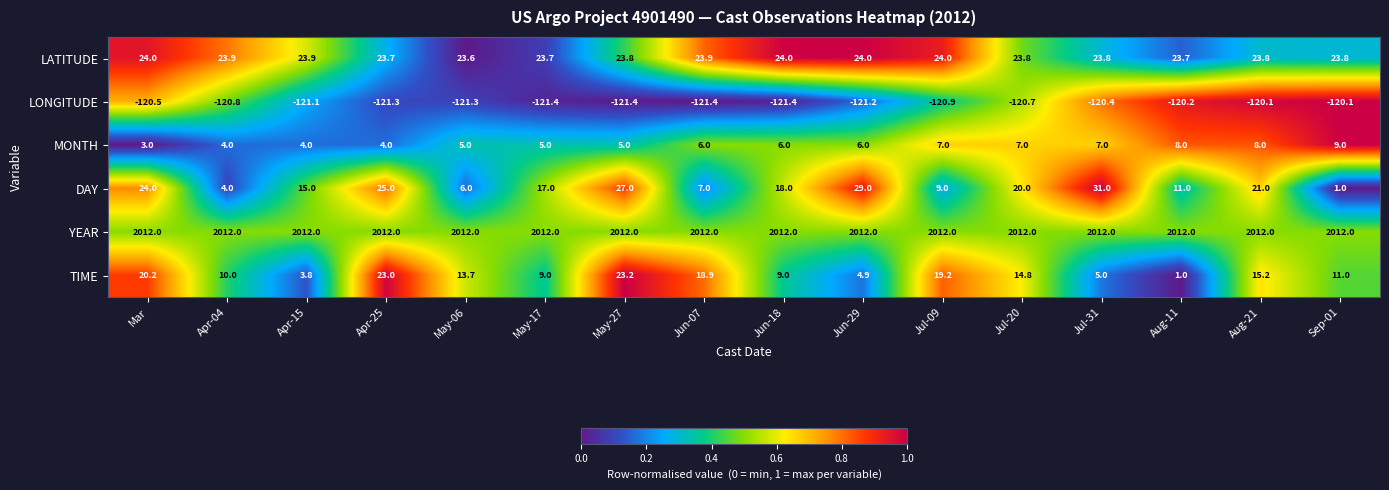

Which category has the lowest value in the MONTH series?

Mar